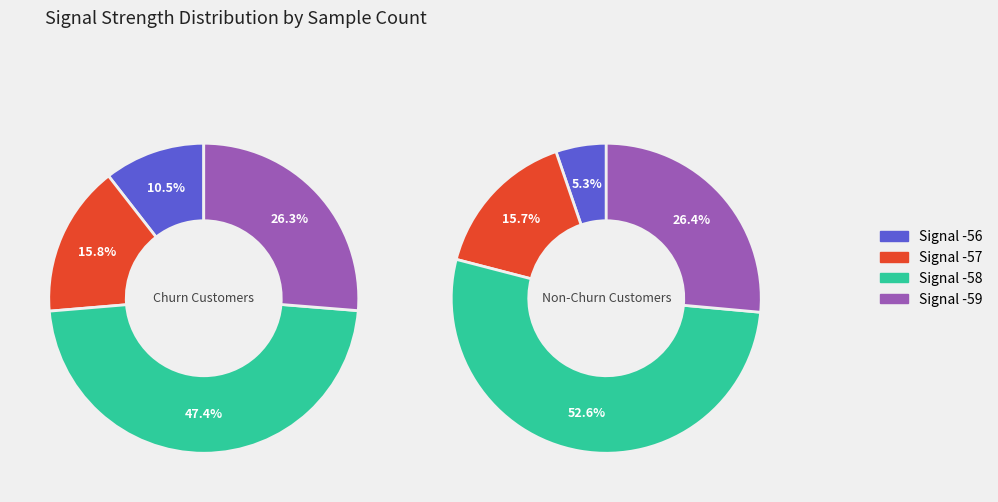

To the nearest percent, what is the average slice percentage?

25%